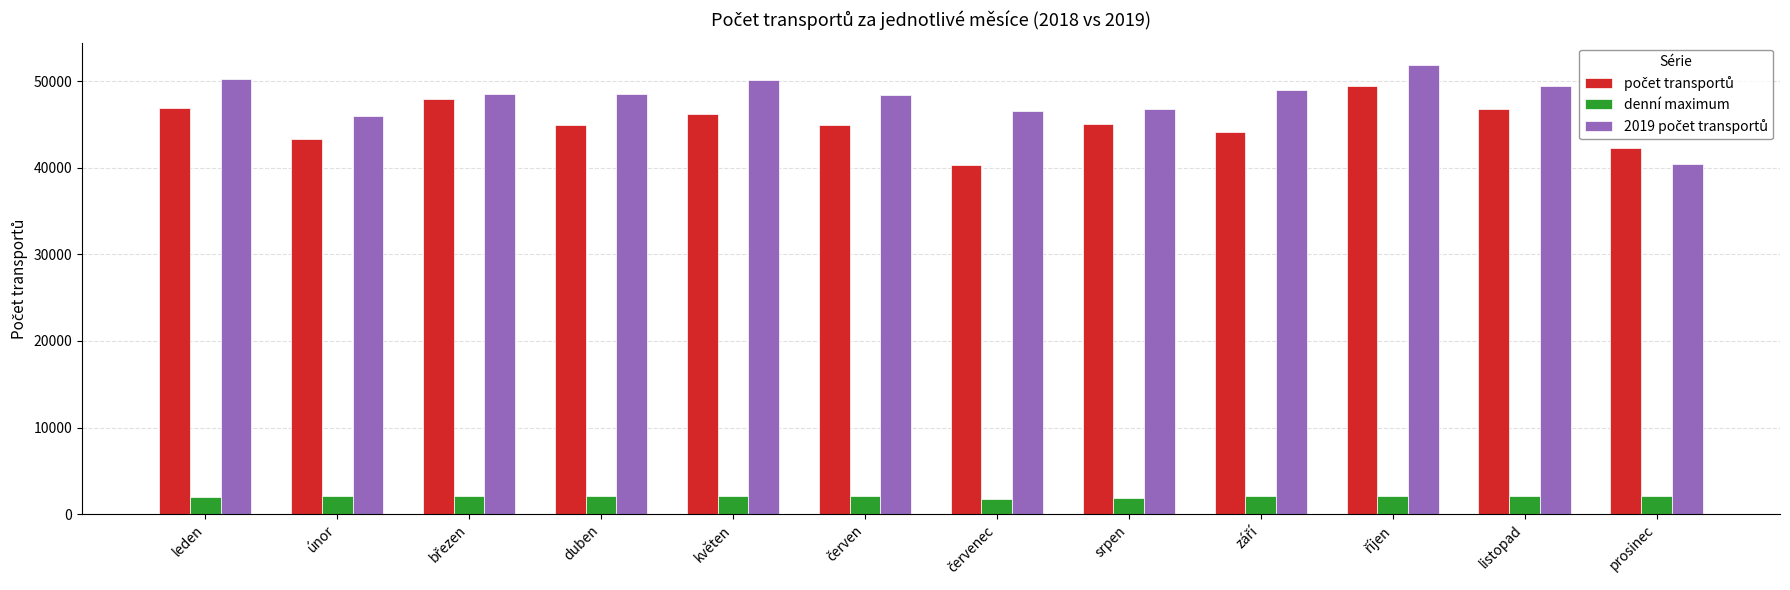

Count the number of data series in this chart.

3